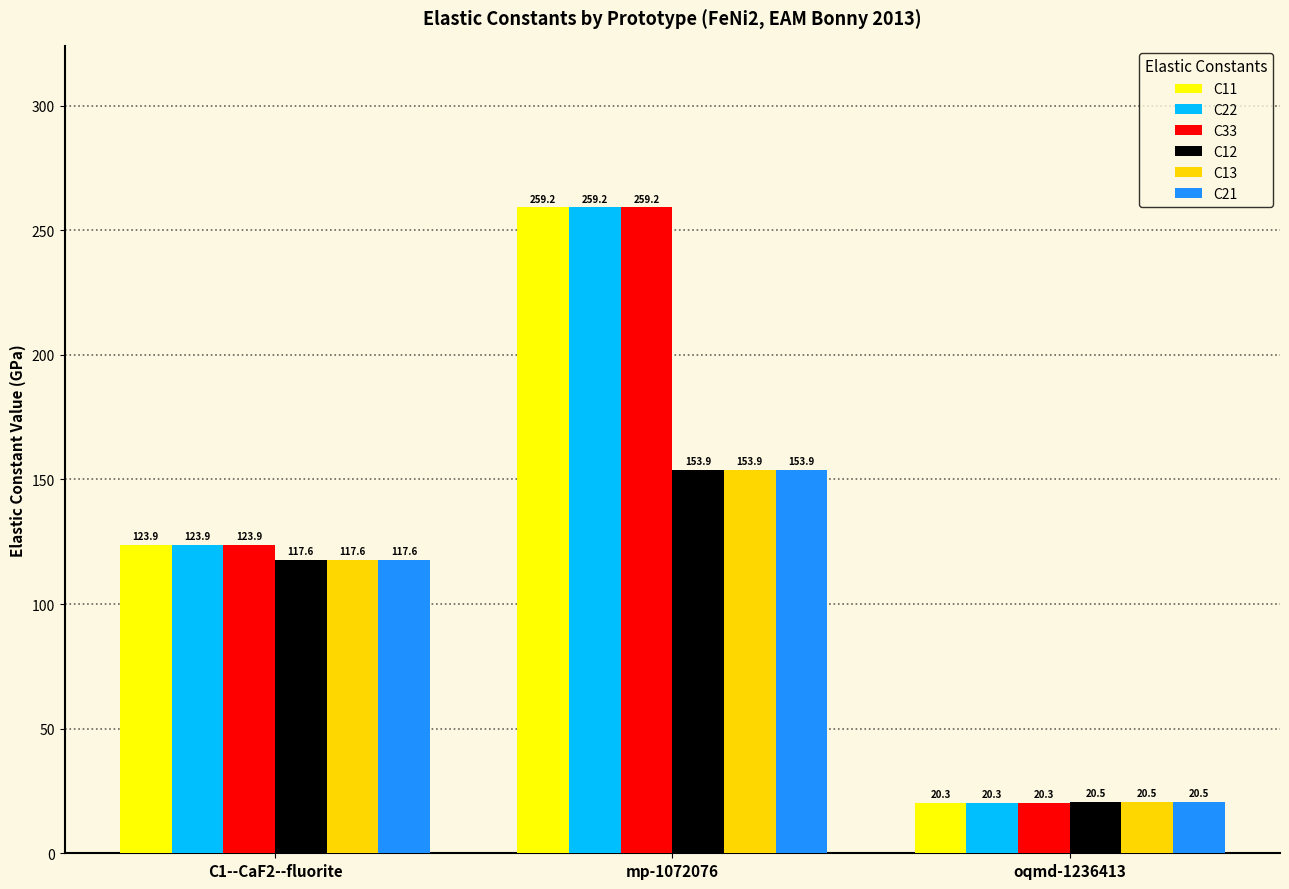

Reading left to right, extract all data points from this chart.

C11: C1--CaF2--fluorite=123.9	mp-1072076=259.2	oqmd-1236413=20.3
C22: C1--CaF2--fluorite=123.9	mp-1072076=259.2	oqmd-1236413=20.3
C33: C1--CaF2--fluorite=123.9	mp-1072076=259.2	oqmd-1236413=20.3
C12: C1--CaF2--fluorite=117.6	mp-1072076=153.9	oqmd-1236413=20.5
C13: C1--CaF2--fluorite=117.6	mp-1072076=153.9	oqmd-1236413=20.5
C21: C1--CaF2--fluorite=117.6	mp-1072076=153.9	oqmd-1236413=20.5